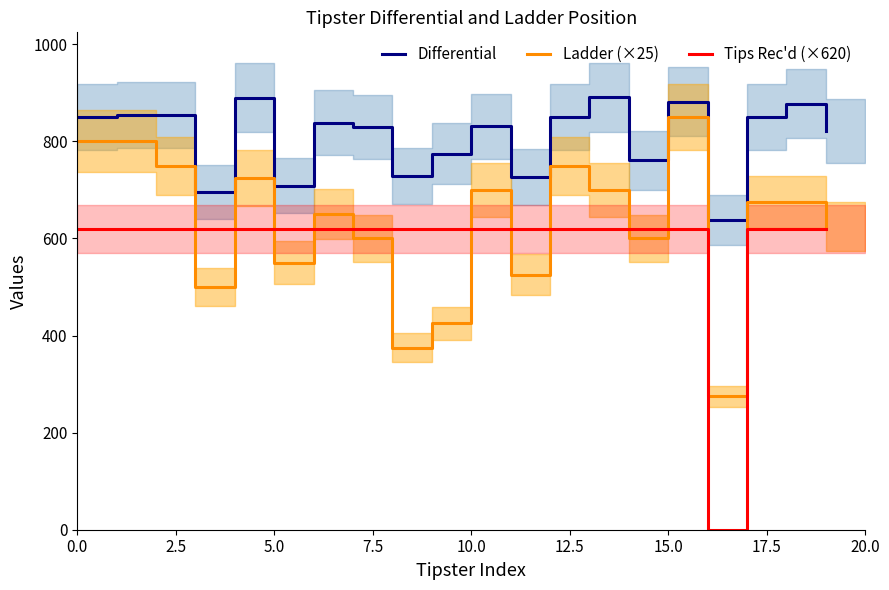

Rank the series by their average value, from highest to lowest.

Differential, Ladder (×25), Tips Rec'd (×620)